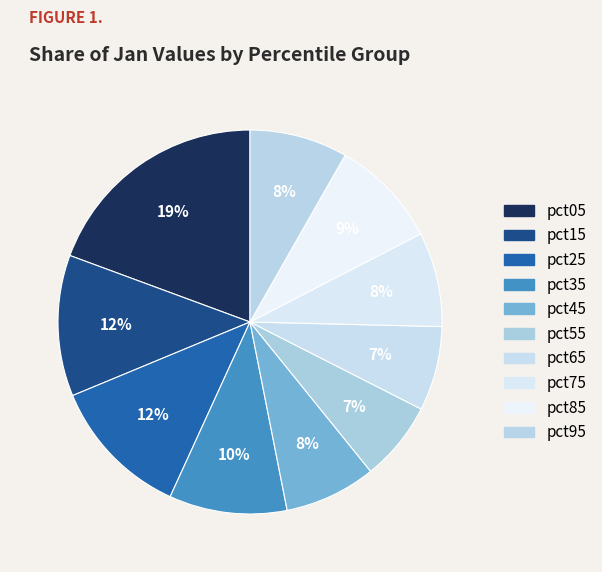

To the nearest percent, what is the combined percentage of pct85 and pct35?

19%